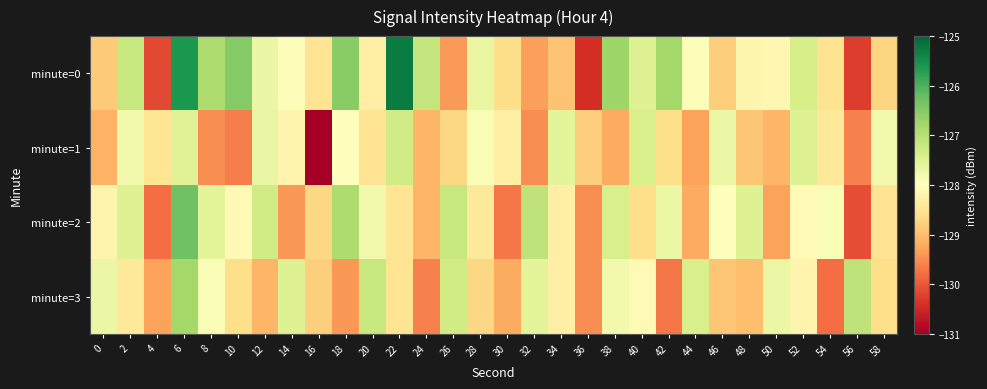

Rank the series by their maximum value, from lowest to highest.

minute=1, minute=3, minute=2, minute=0